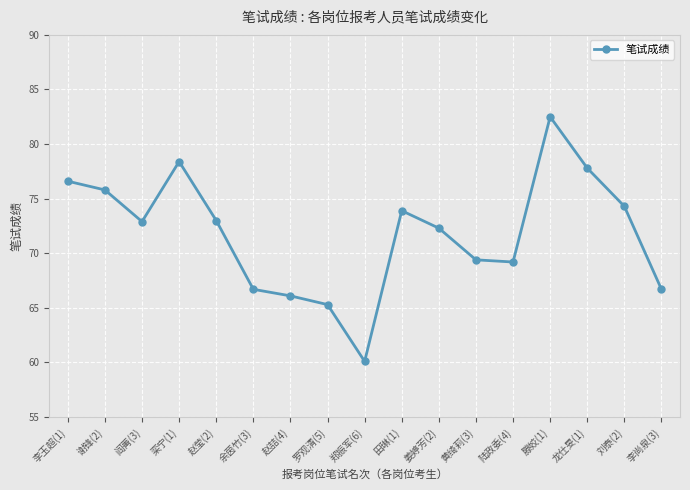

Where does the data first go above 72?

李玉超(1)